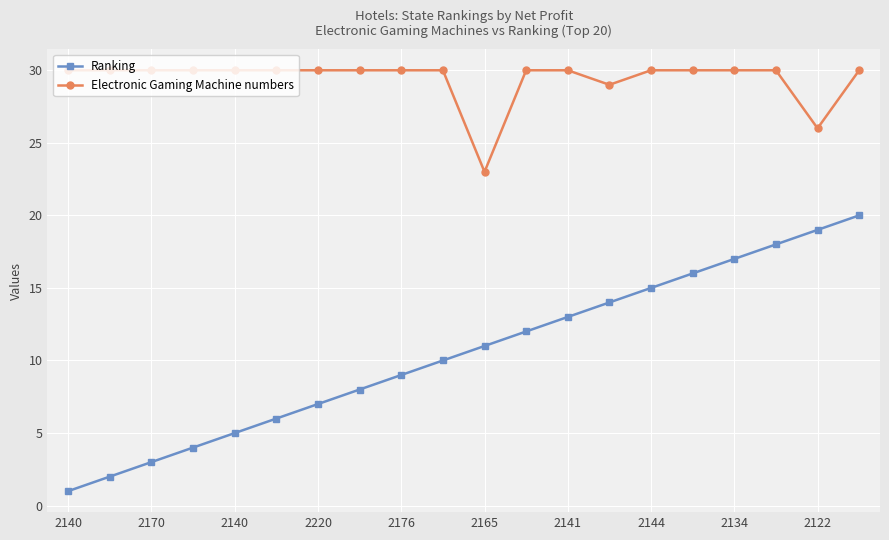

Rank the series by their average value, from highest to lowest.

Electronic Gaming Machine numbers, Ranking